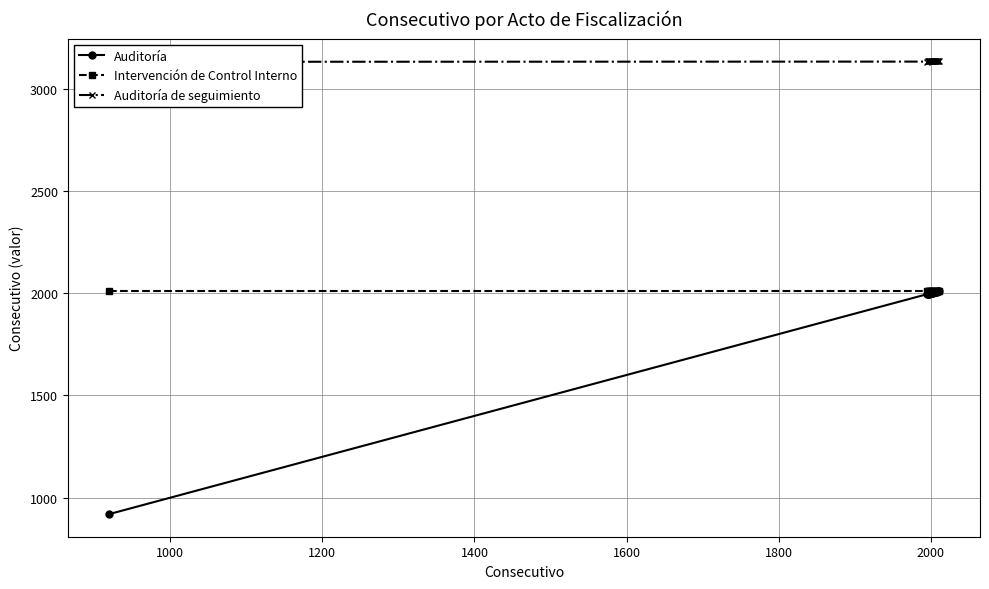

What is the highest value of the Auditoría series?

2010